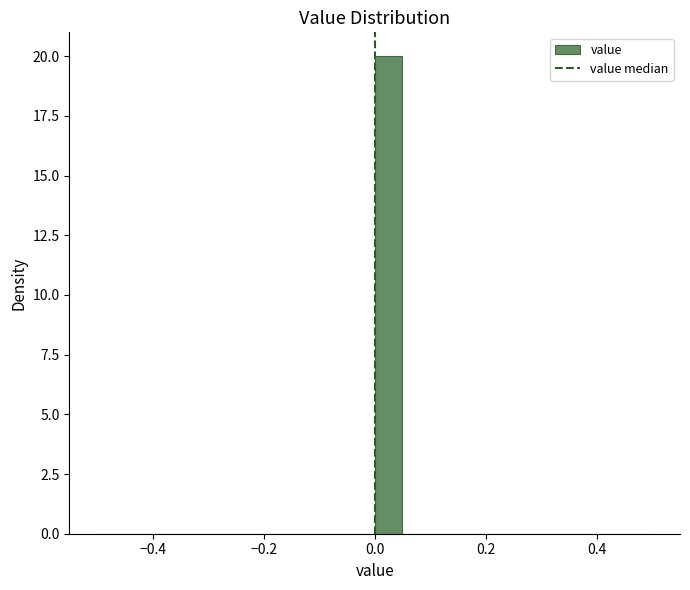

Around what value on the x-axis is the tallest bar? Give the approximate position of its centre, as read against the axis.

0.02